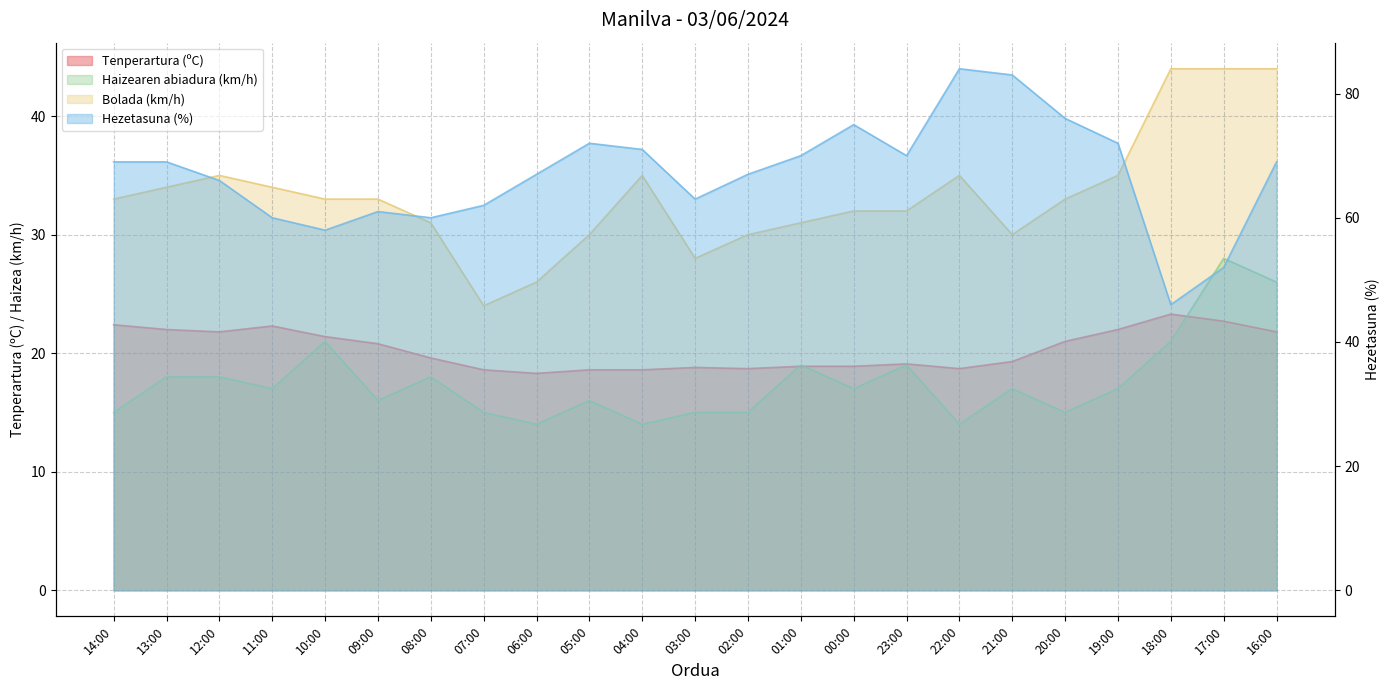

True or false: Bolada (km/h) and Tenperartura (ºC) cross at least once.

False